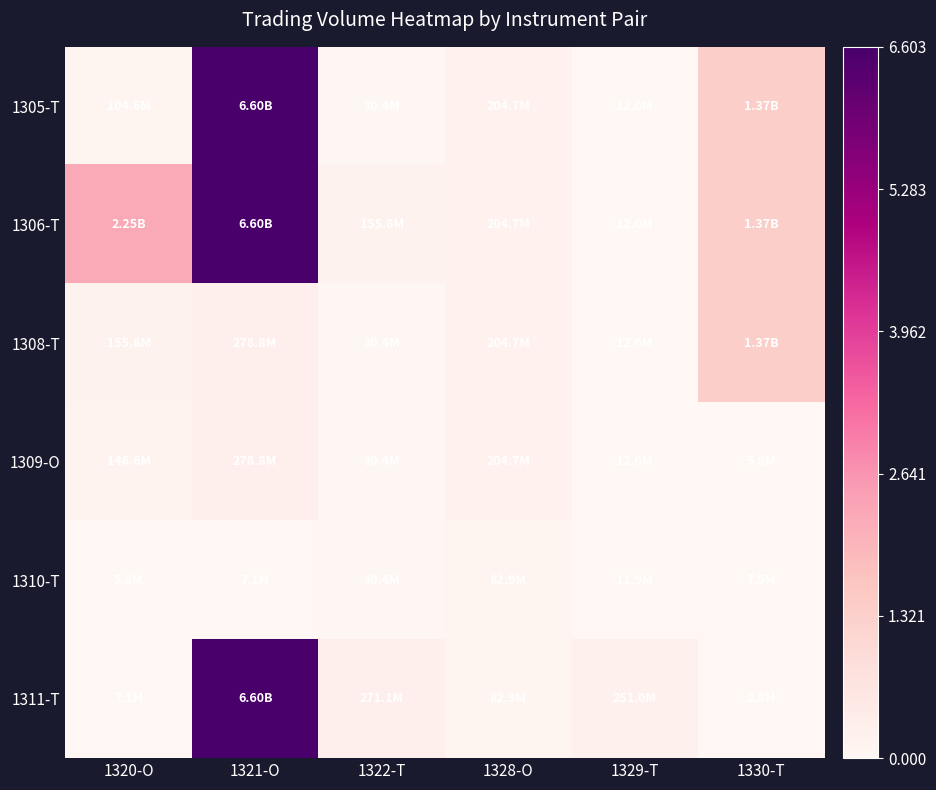

At 1328-O, list the series in order from largest to smallest.

1305-T, 1306-T, 1308-T, 1309-O, 1310-T, 1311-T